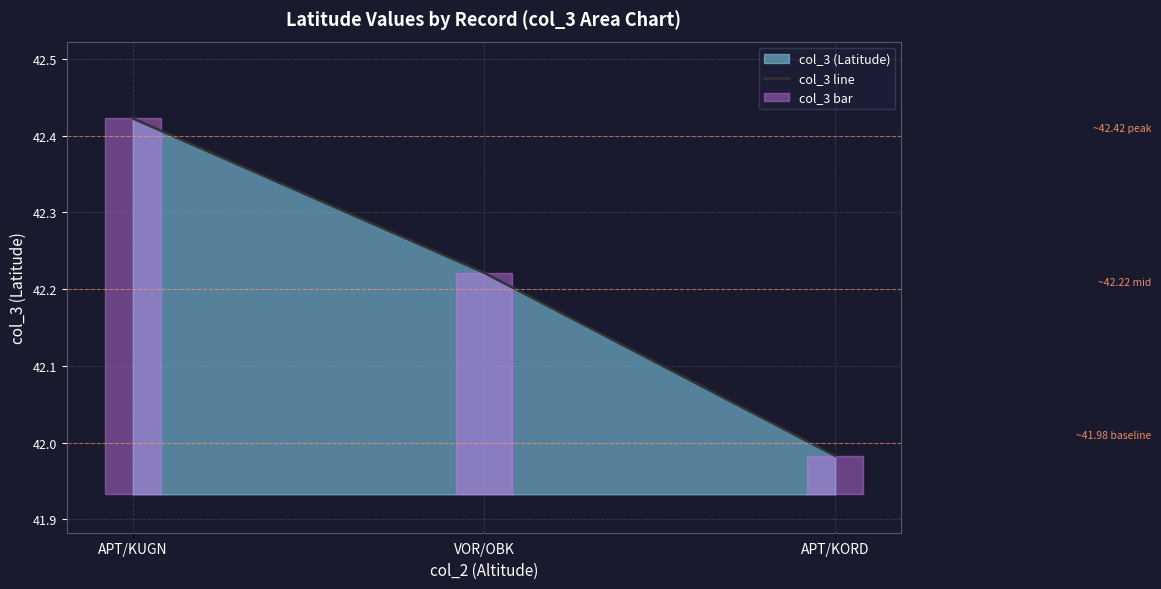

What is the difference between the second highest and minimum values?

0.2